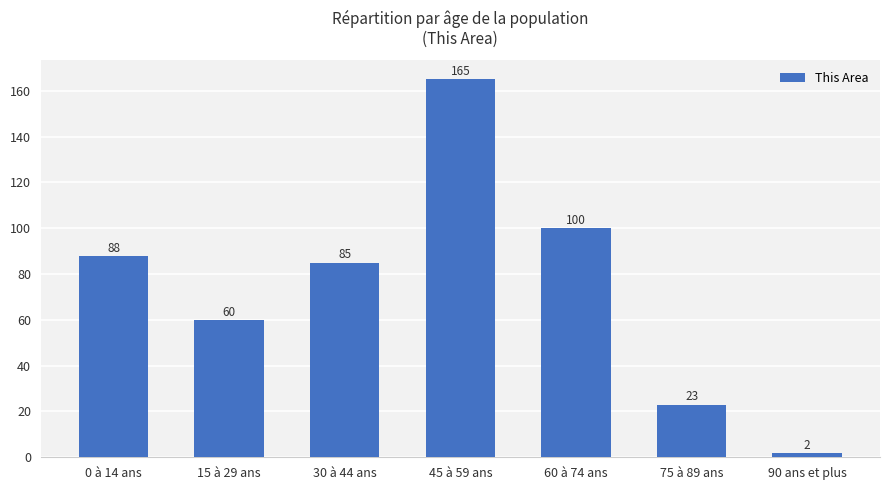

Are the bars horizontal?

No